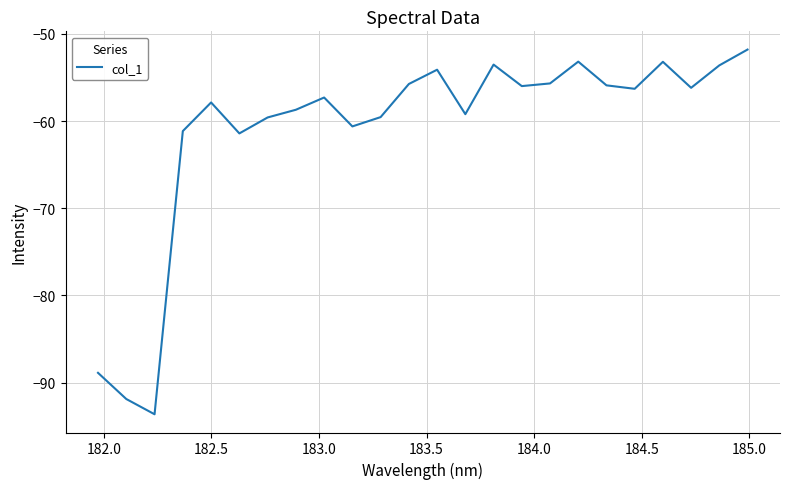

Is this an area chart (filled region under the line)?

No